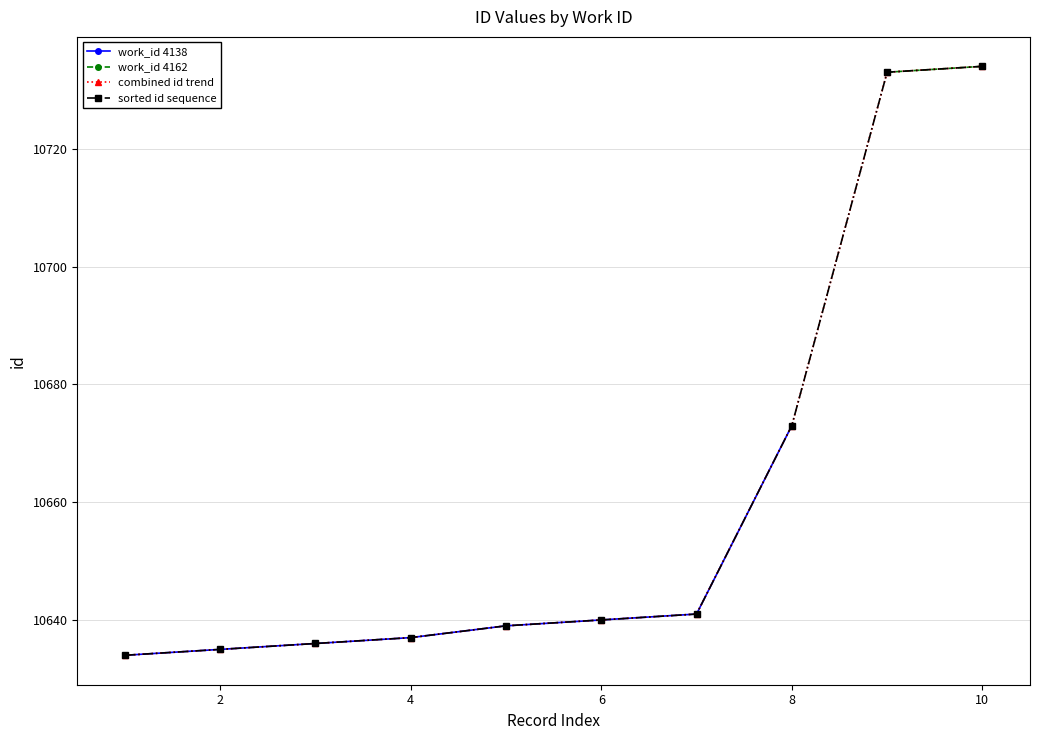

What is the smallest value displayed?

10634